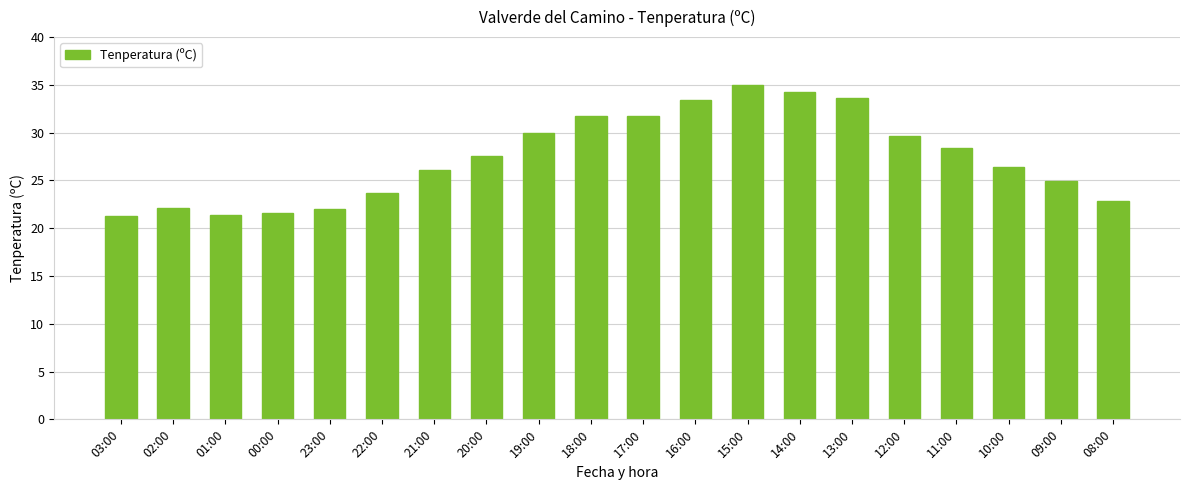

The chart shows a value of 29.6 at 12:00. True or false?

True